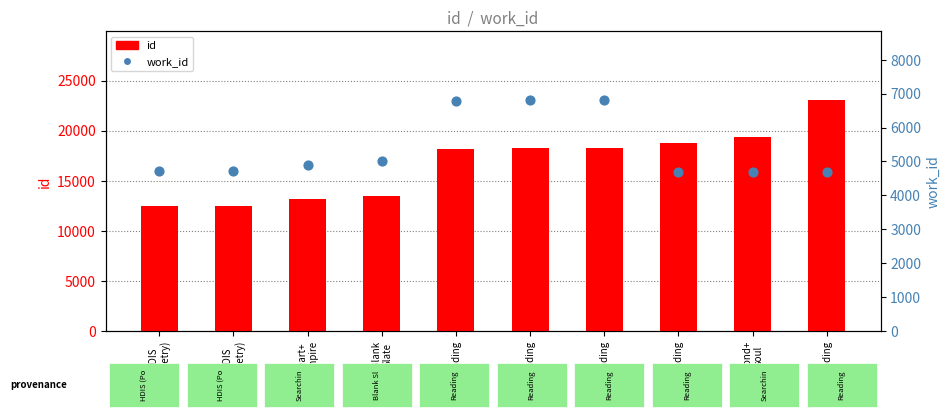

Which series has the widest spread of Y values?

id